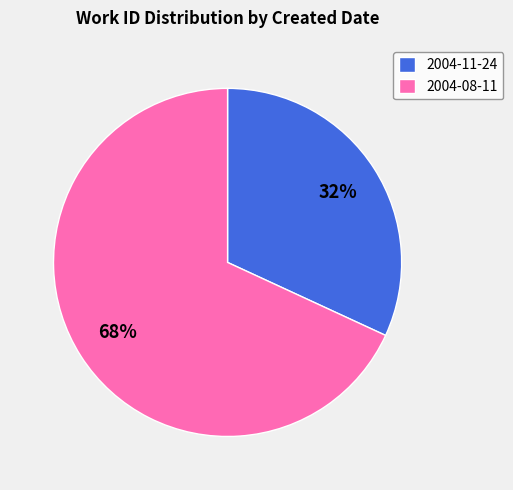

Is there any slice that represents more than half of the pie?

Yes